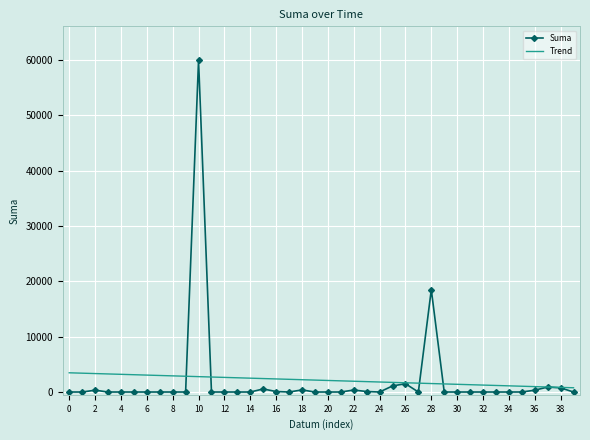

Which series has the largest range (max minus min)?

Suma